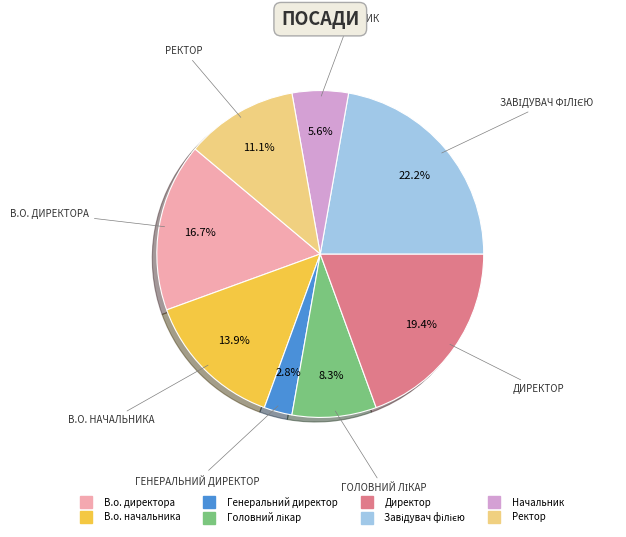

Does Директор account for over 50% of the chart?

No